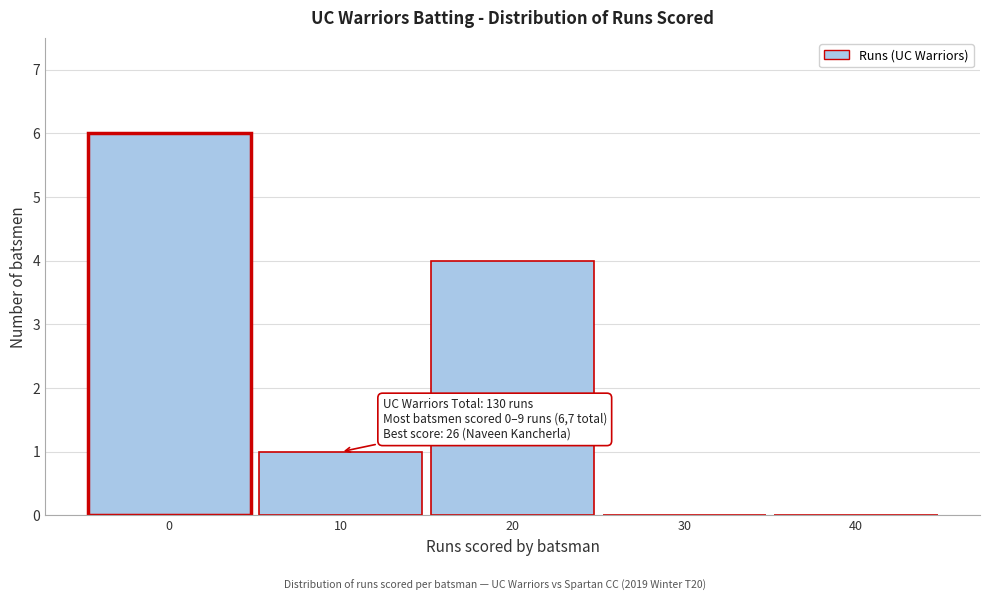

Reading left to right, list all the values displayed in this chart.

0=6	10=1	20=4	30=0	40=0